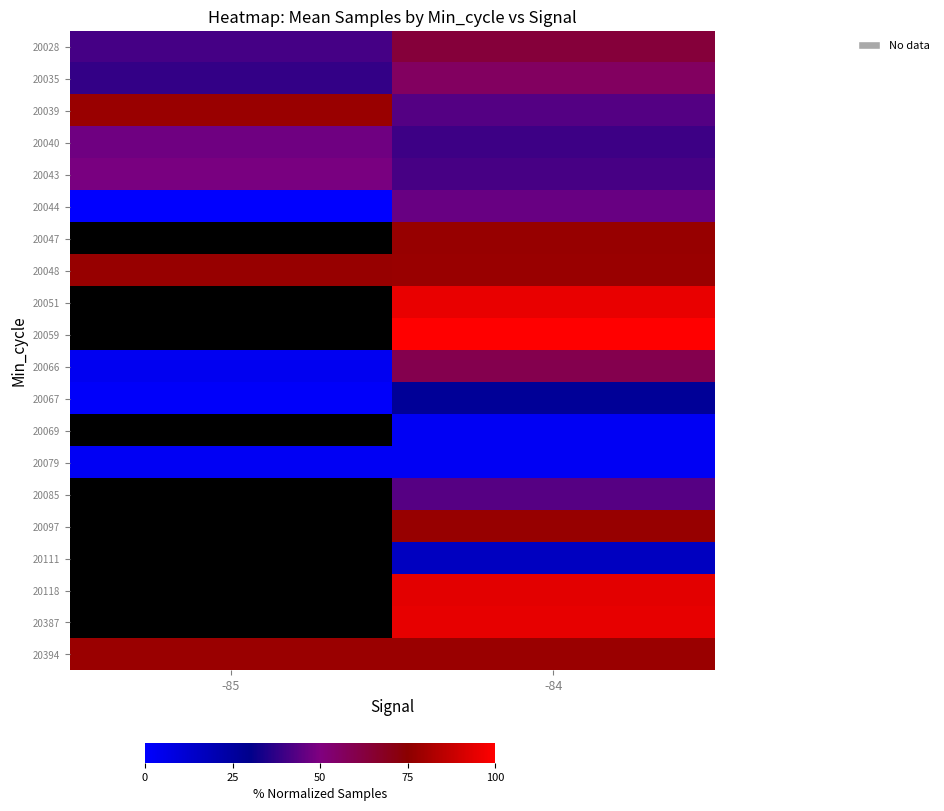

What is the spread (max minus min) of values at -84?

97.2